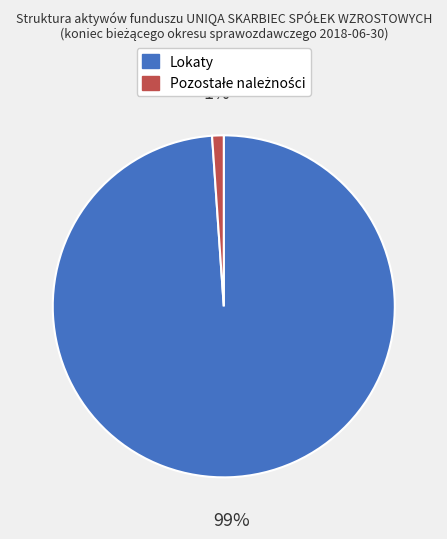

What percentage is the Lokaty slice, to the nearest percent?

99%